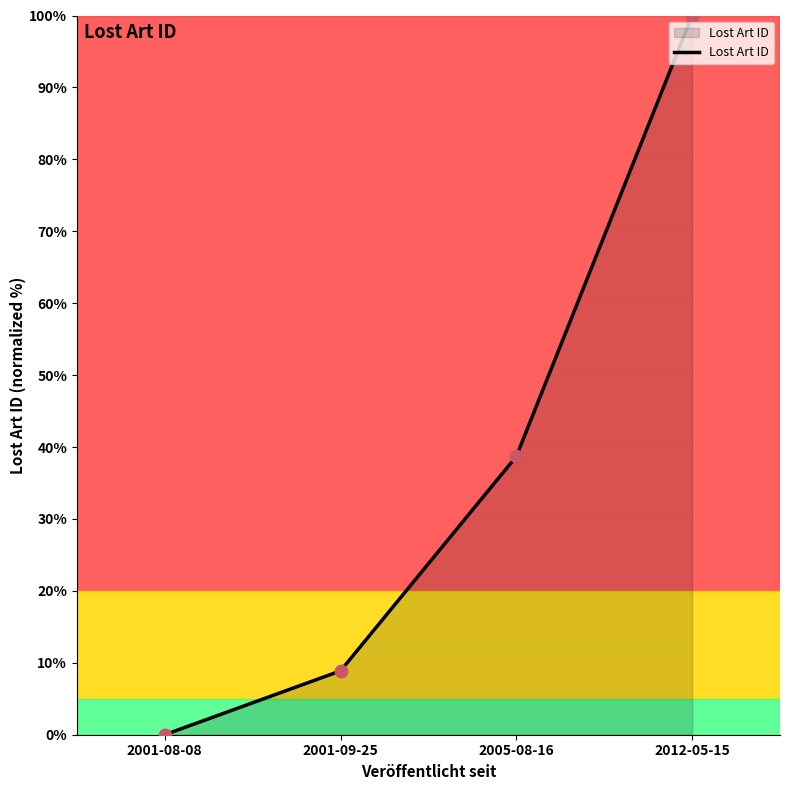

What is the change in value from 2005-08-16 to 2012-05-15?

+61.3